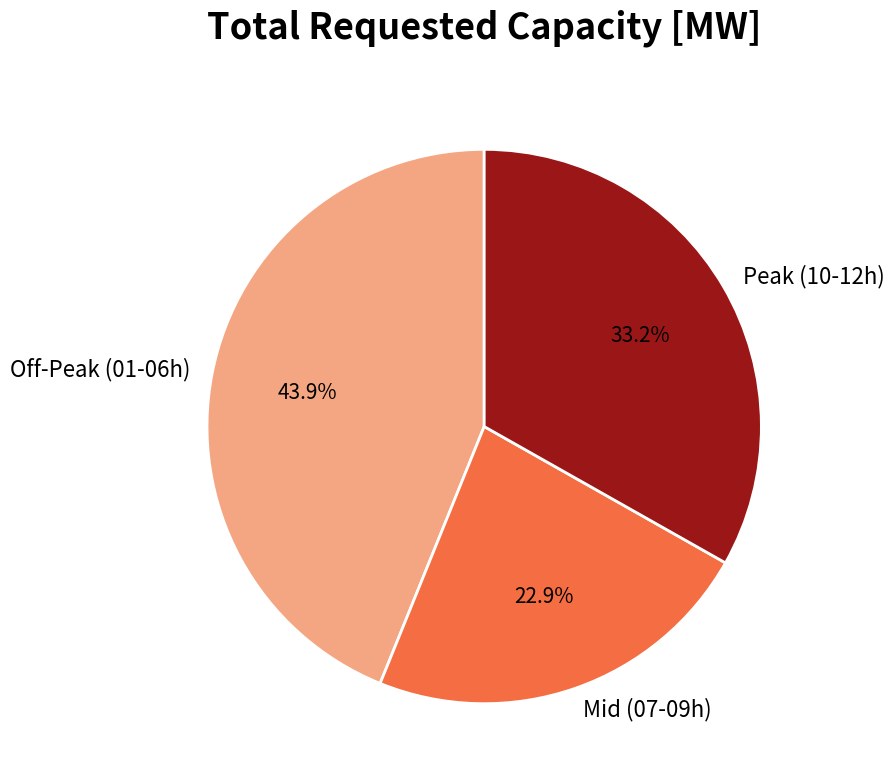

Is the sum of Off-Peak (01-06h) and Mid (07-09h) greater than half?

Yes